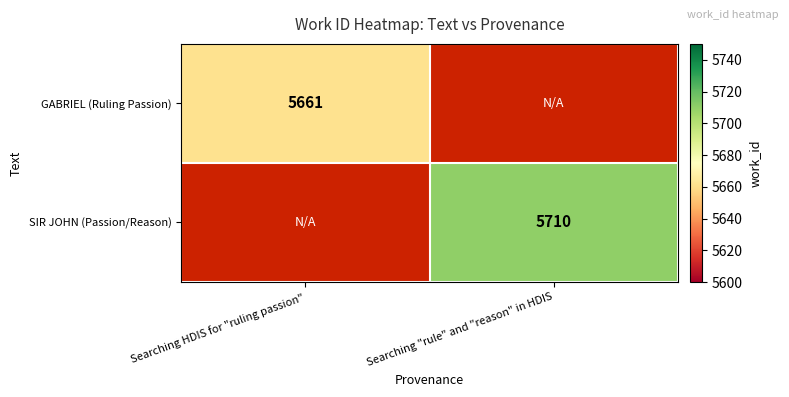

At how many categories does at least one series exceed 5661?

1